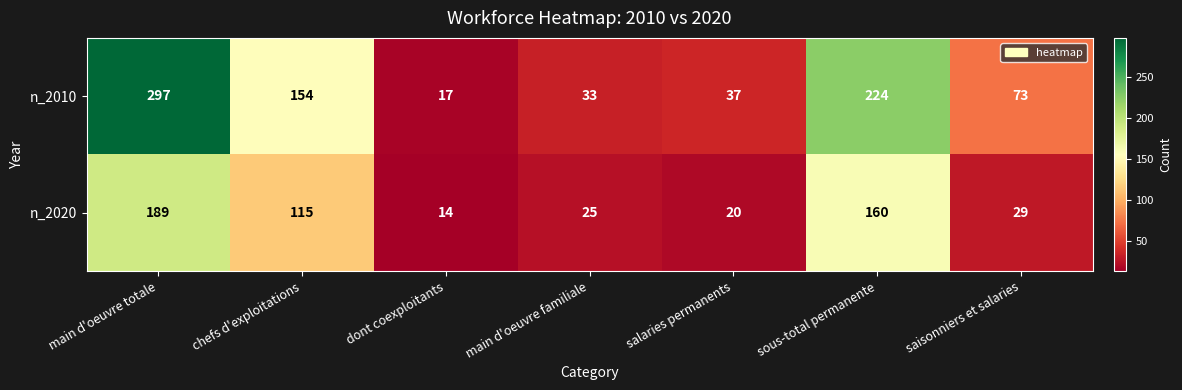

Reading right to left, list all the values displayed in this chart.

n_2010: saisonniers et salaries=73	sous-total permanente=224	salaries permanents=37	main d'oeuvre familiale=33	dont coexploitants=17	chefs d'exploitations=154	main d'oeuvre totale=297
n_2020: saisonniers et salaries=29	sous-total permanente=160	salaries permanents=20	main d'oeuvre familiale=25	dont coexploitants=14	chefs d'exploitations=115	main d'oeuvre totale=189